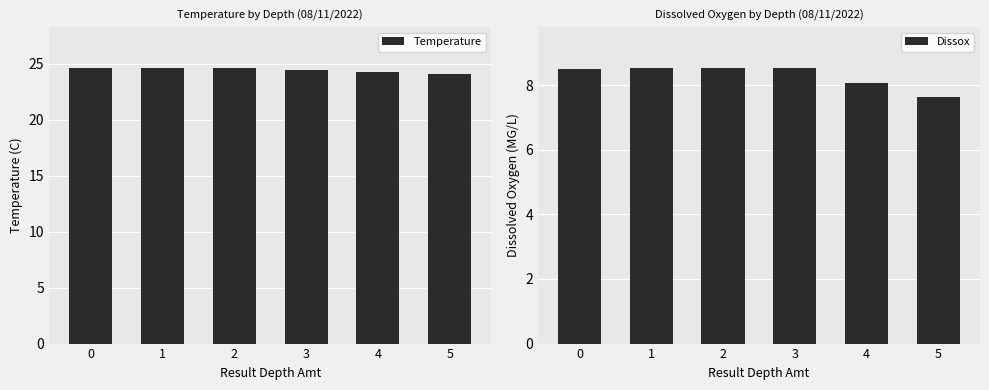

What is the maximum value for Temperature?

24.6